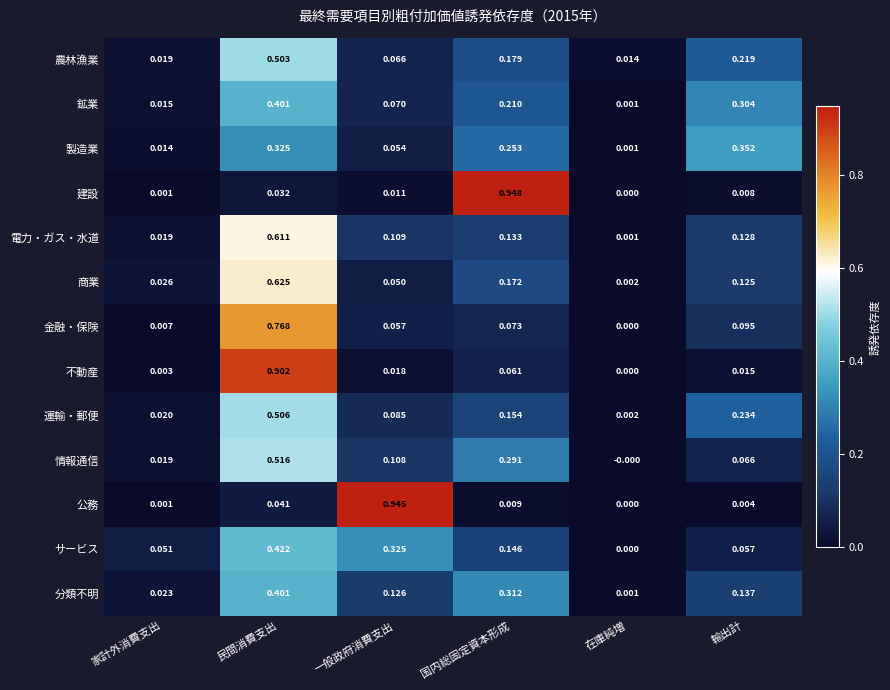

Rank the series at 国内総固定資本形成 from highest to lowest value.

建設, 分類不明, 情報通信, 製造業, 鉱業, 農林漁業, 商業, 運輸・郵便, サービス, 電力・ガス・水道, 金融・保険, 不動産, 公務